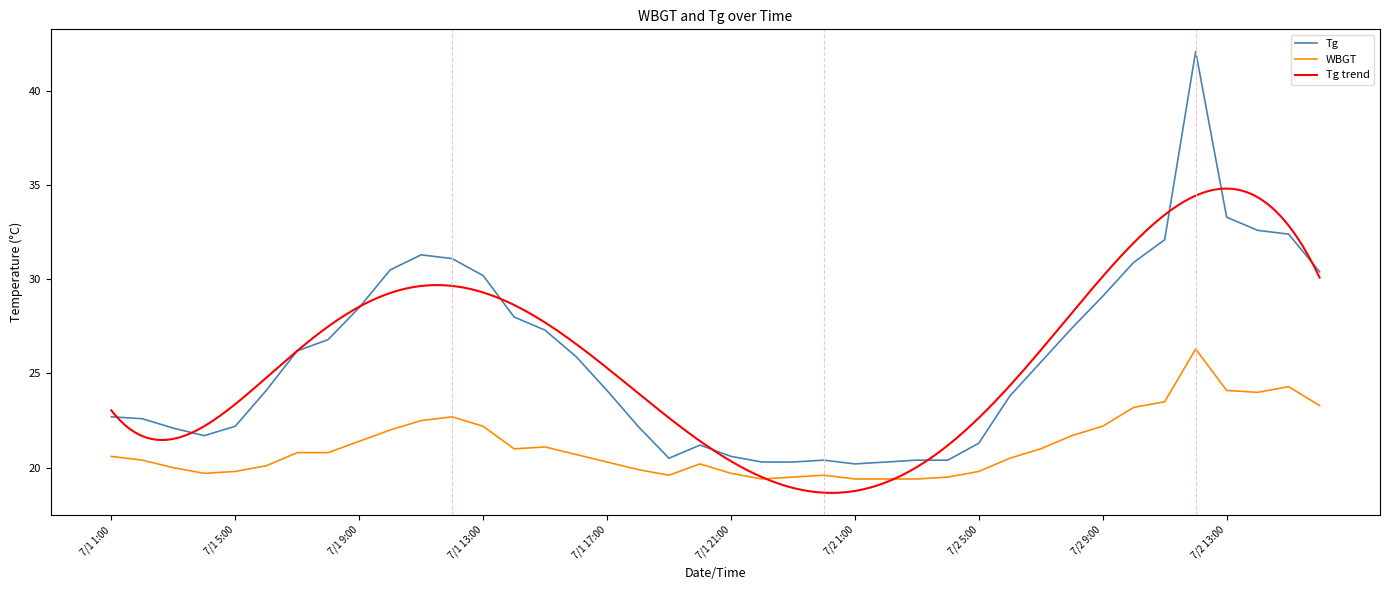

True or false: Tg and WBGT intersect in this chart.

False